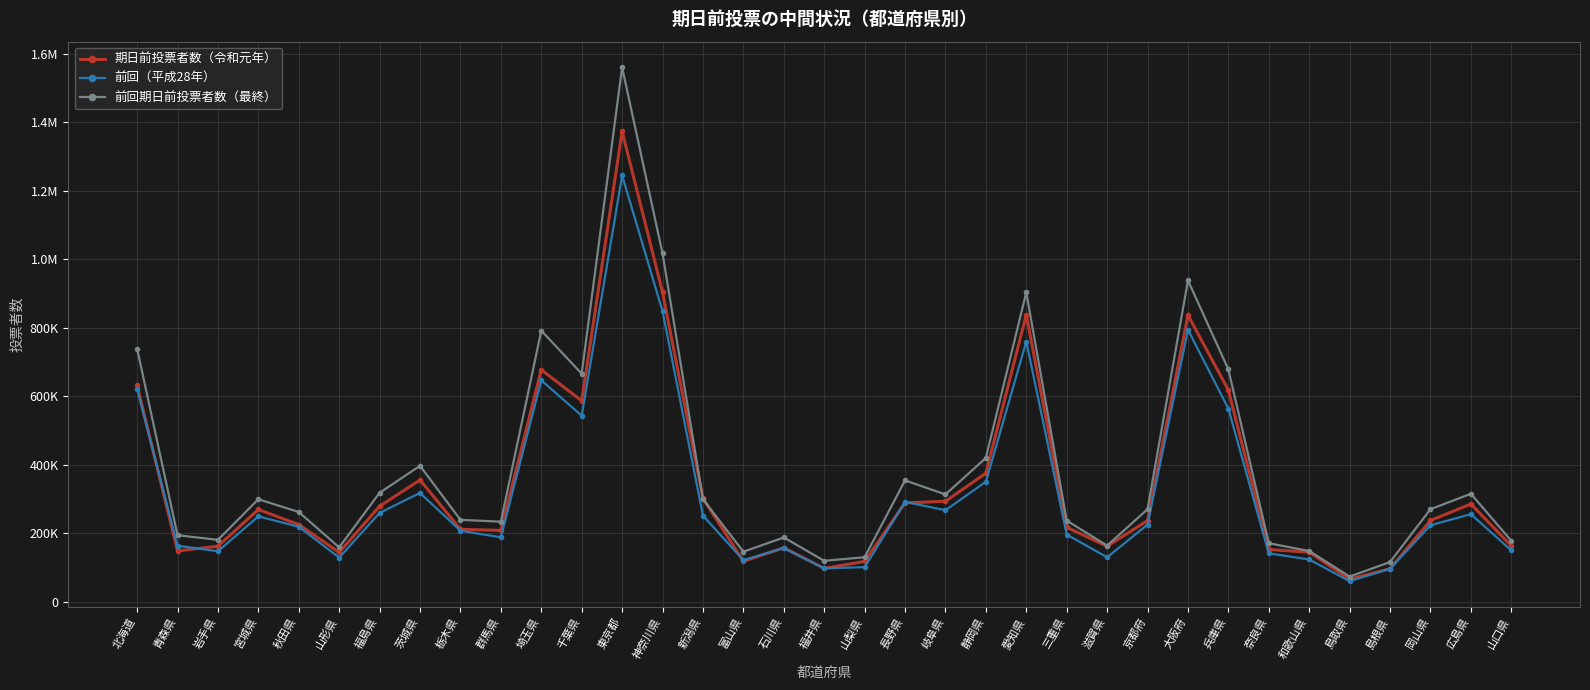

Where is the first local minimum for 前回期日前投票者数（最終）?

岩手県